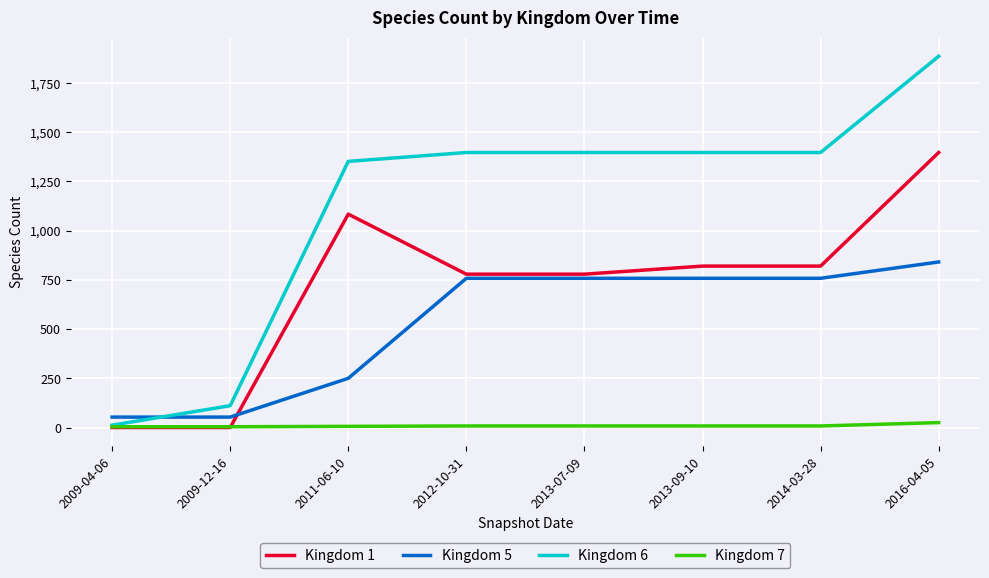

What is the difference between the maximum and minimum values in the Kingdom 7 series?

21